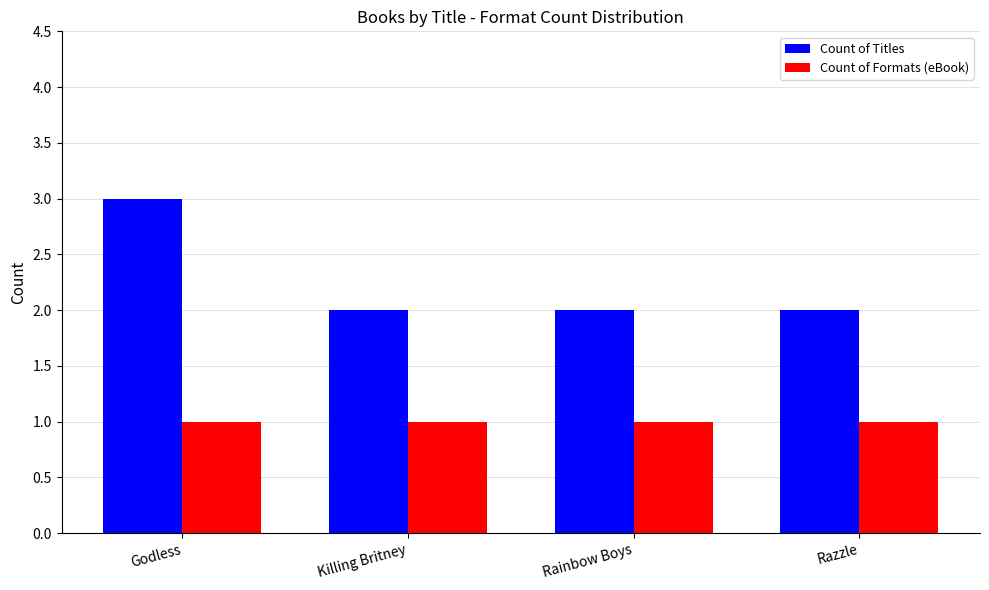

How many categories are shown in the chart?

4